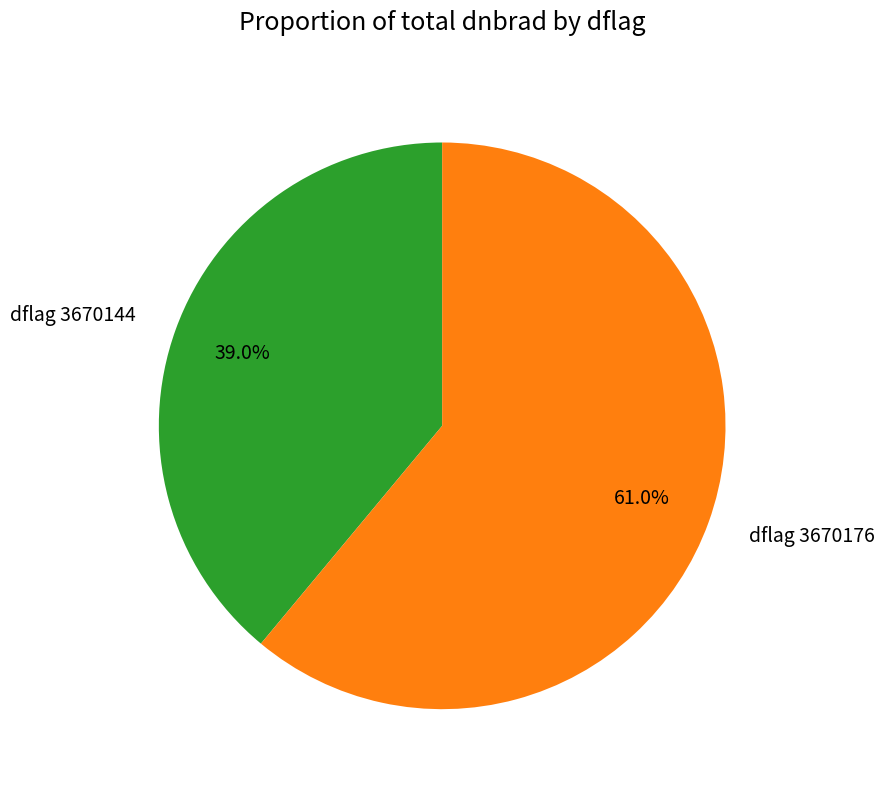

Which category has the smallest portion of the pie?

dflag 3670144